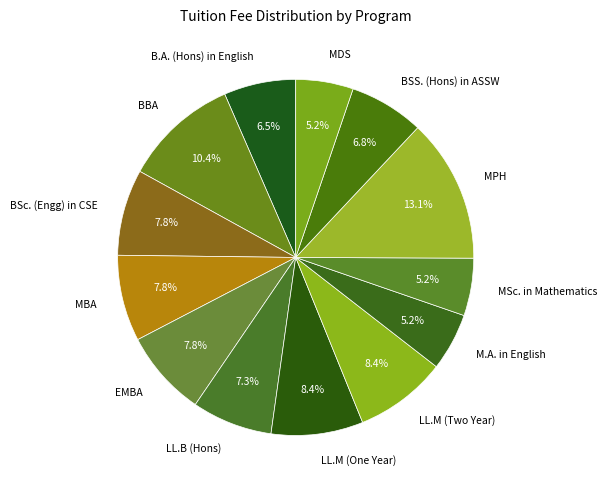

Which category has the biggest portion of the pie?

MPH